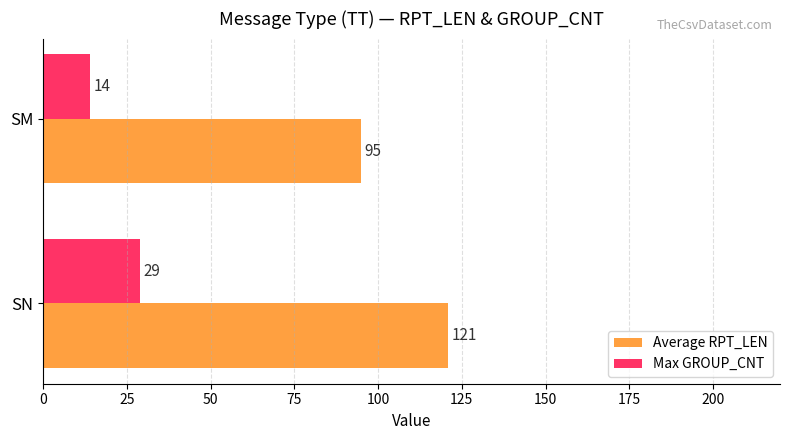

What is the difference between the maximum and minimum values in the Average RPT_LEN series?

26